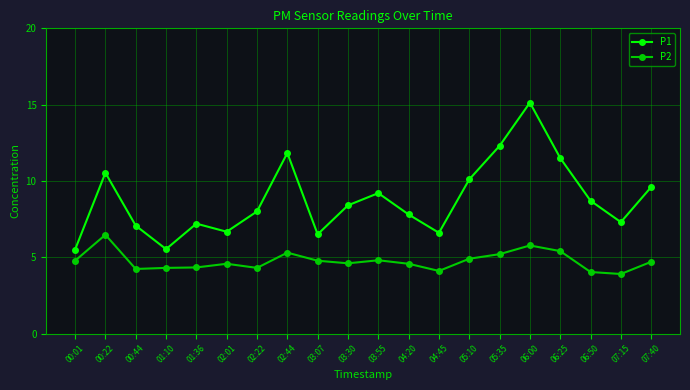

Does the chart have visible grid lines?

Yes